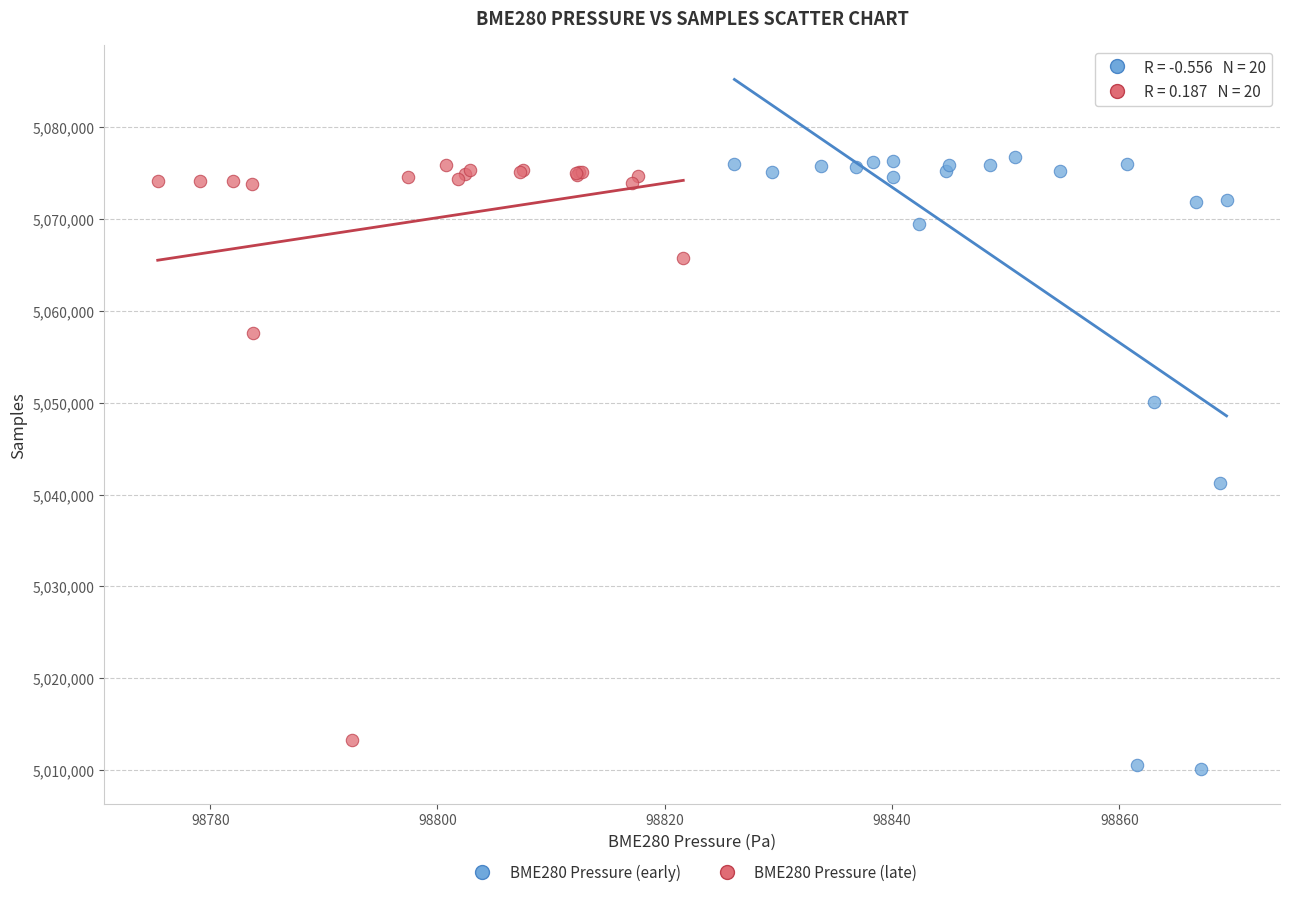

Which series has the widest spread of Y values?

BME280 Pressure (early)